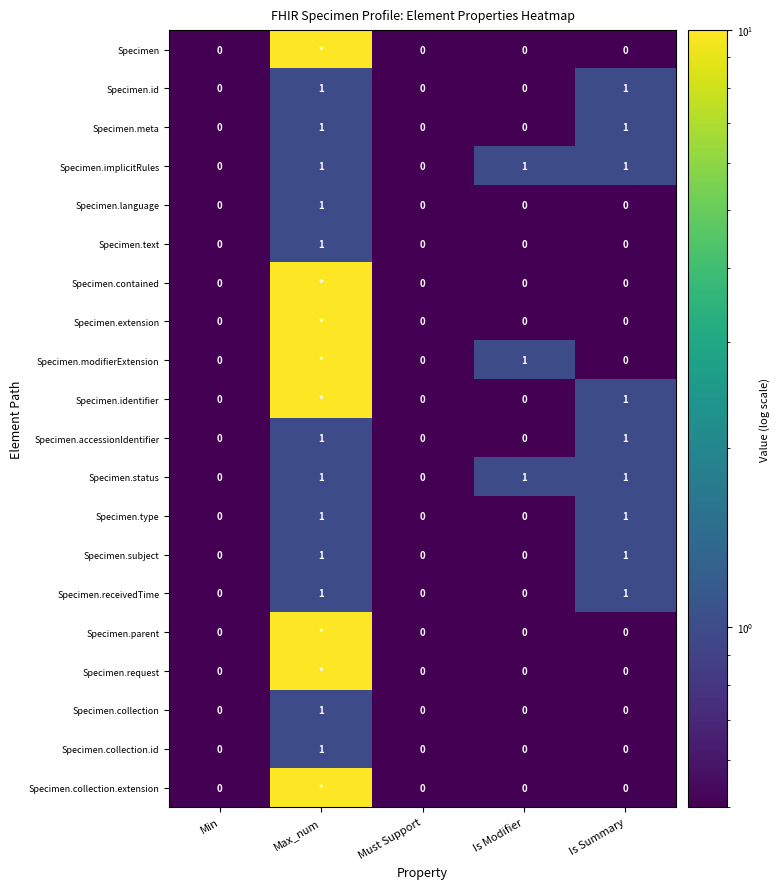

Count the Specimen.text values in the range 0 to 1.

5